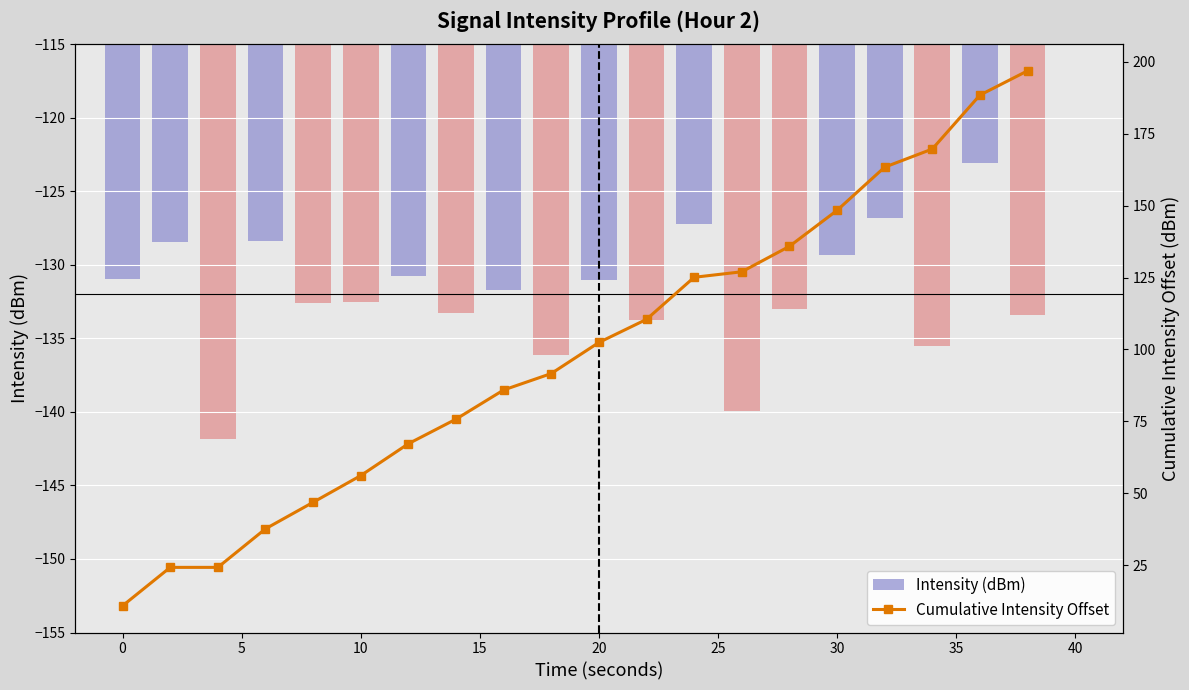

Rank the series by their average value, from highest to lowest.

Cumulative Intensity Offset, Intensity (dBm)